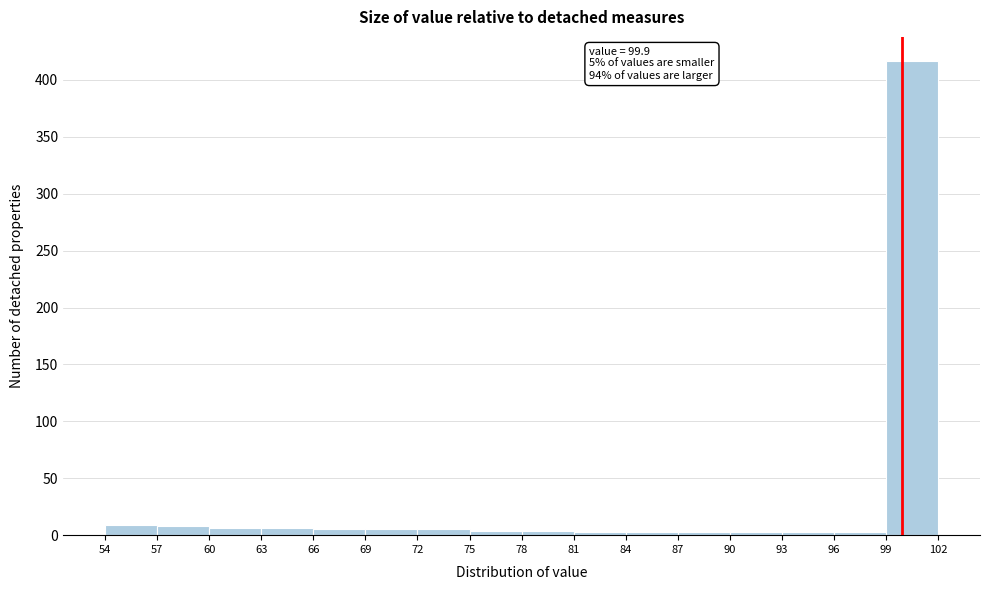

Over which range of the x-axis is the bar tallest?

99 to 102